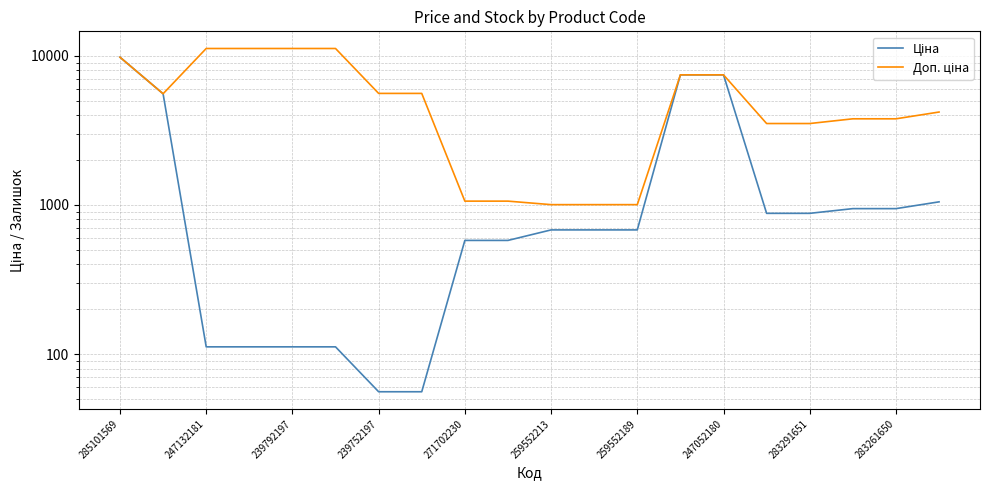

Which series has the largest range (max minus min)?

Доп. ціна